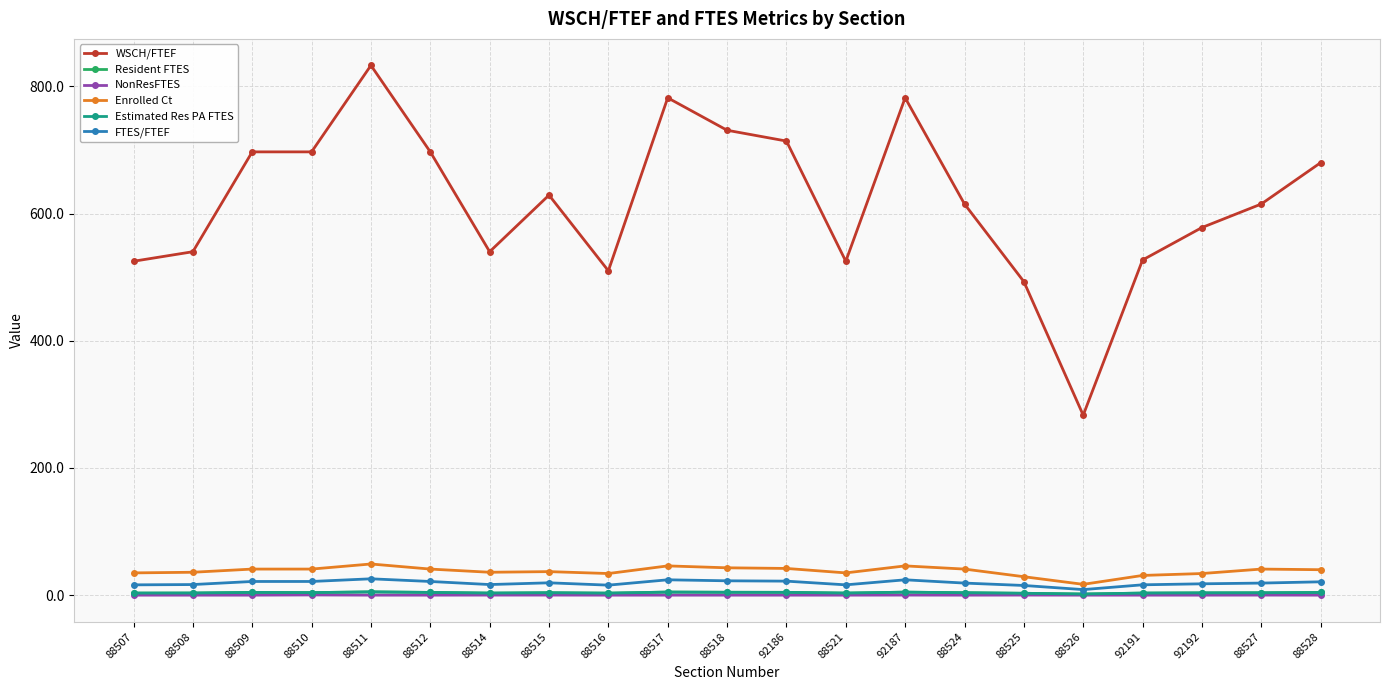

What is the total value across all series at 88512?

768.1